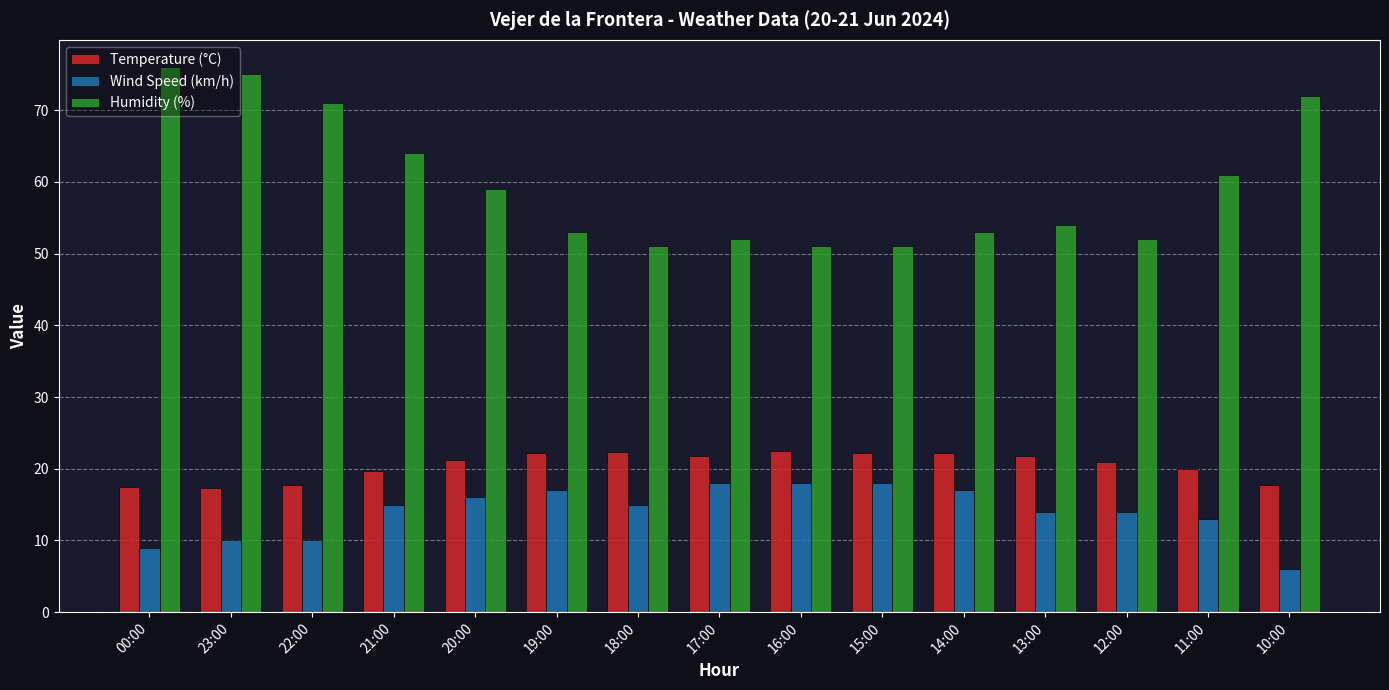

What is the average value of the Temperature (°C) series?

20.5